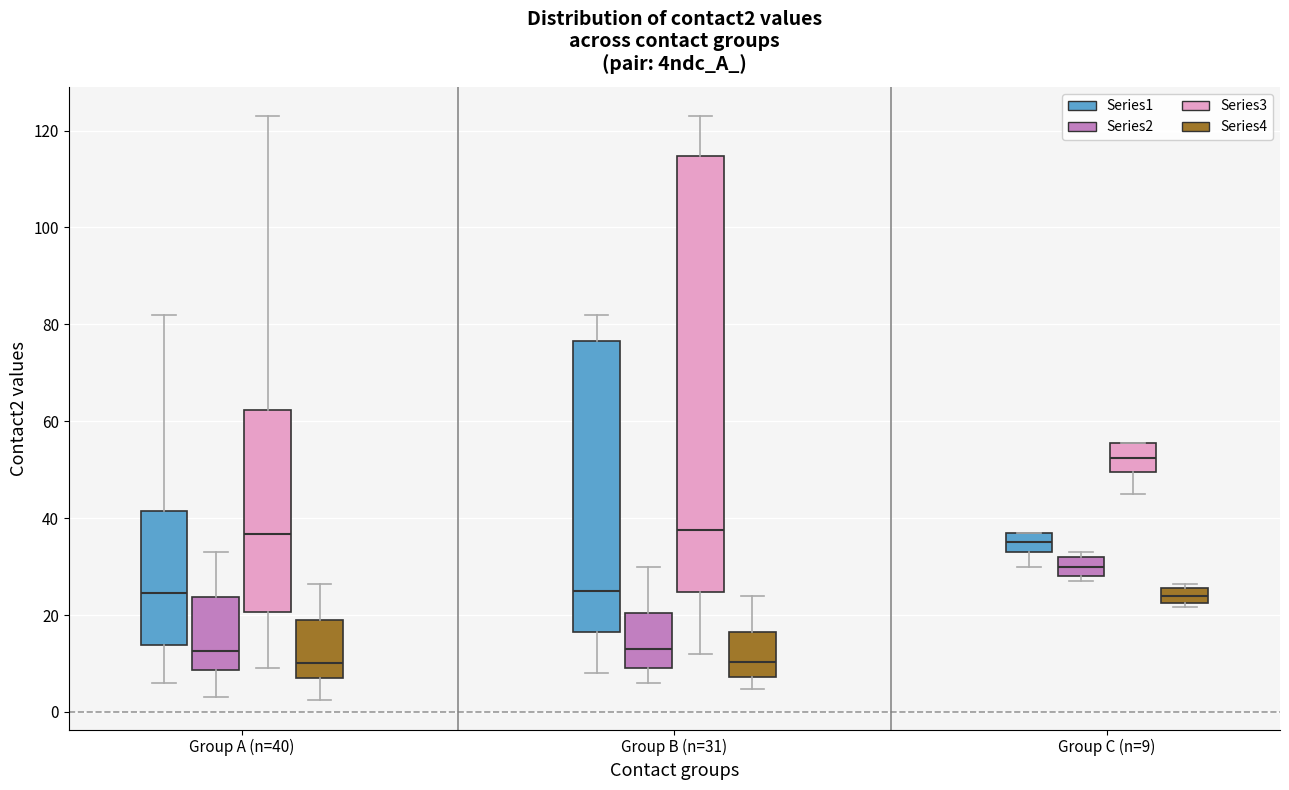

Where does the lower whisker of the box for Group B (n=31) (Series1) end on the y-axis? The values are not printed on the chart, so give them approximately, as read against the axis.

8